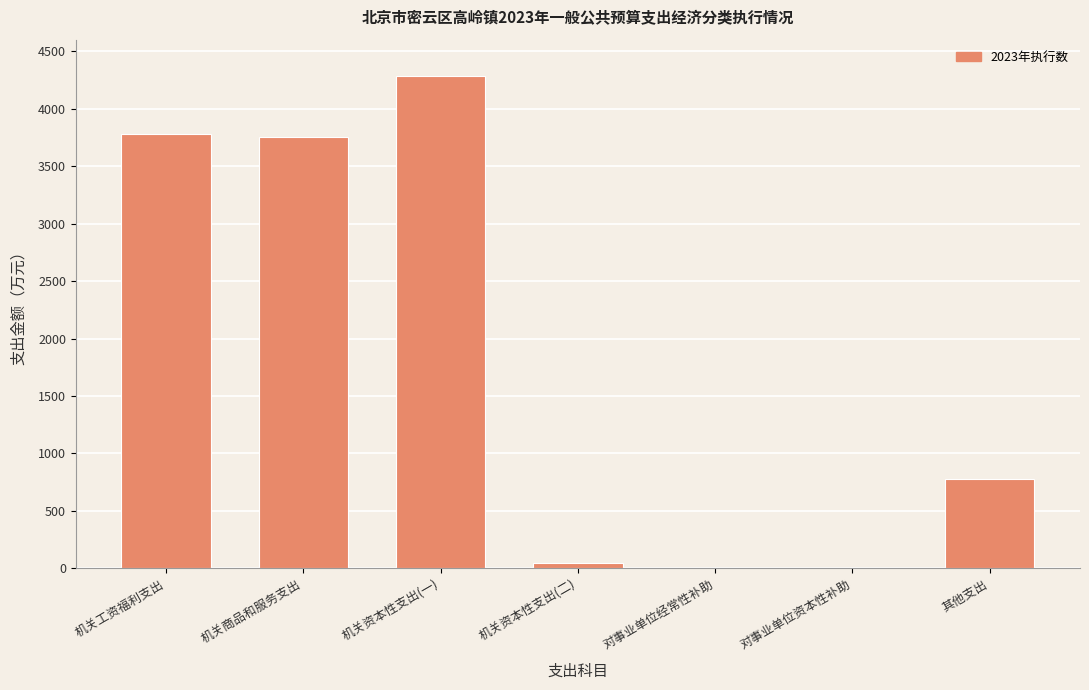

Reading left to right, list all the values displayed in this chart.

机关工资福利支出=3780.4	机关商品和服务支出=3749.6	机关资本性支出(一)=4288.0	机关资本性支出(二)=48.0	对事业单位经常性补助=0.0	对事业单位资本性补助=0.0	其他支出=777.7